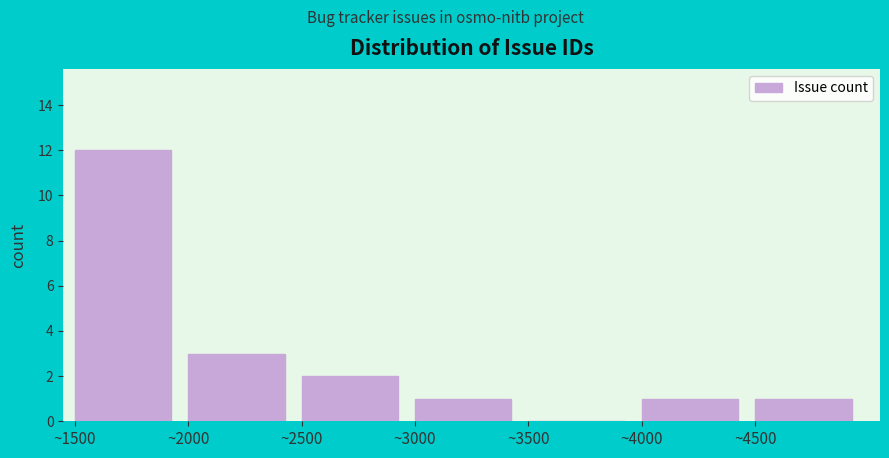

Over which range of the x-axis is the bar tallest?

1500 to 2000